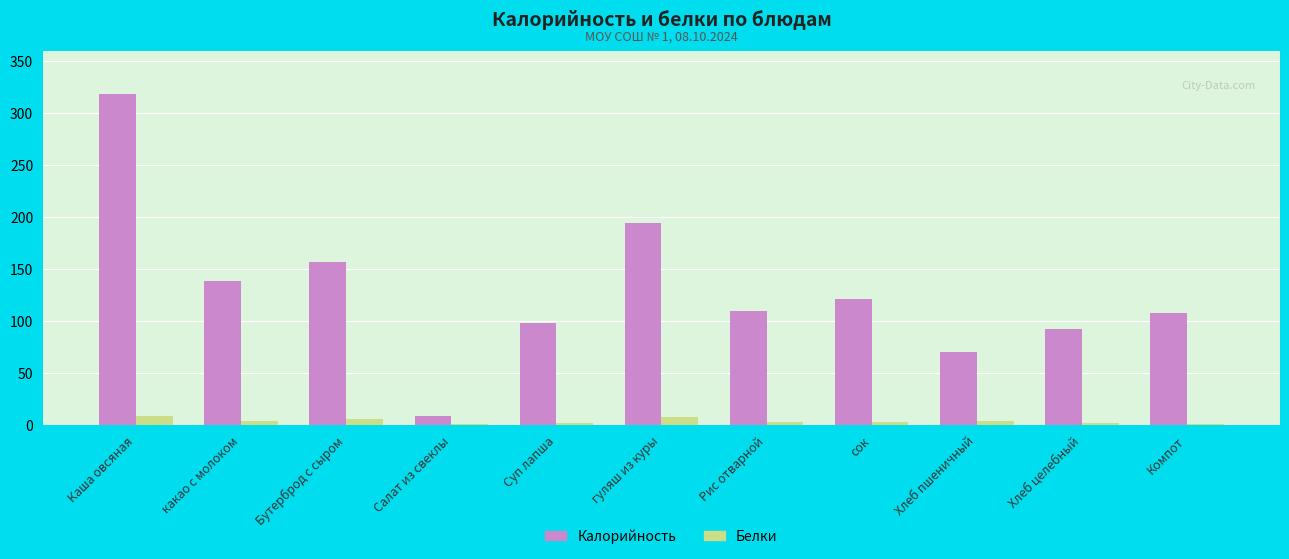

Between гуляш из куры and Хлеб пшеничный, which series saw the biggest shift?

Калорийность